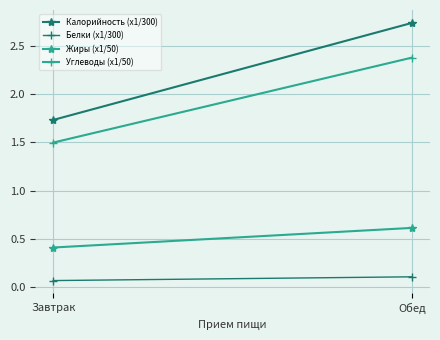

At how many categories does at least one series exceed 2?

1